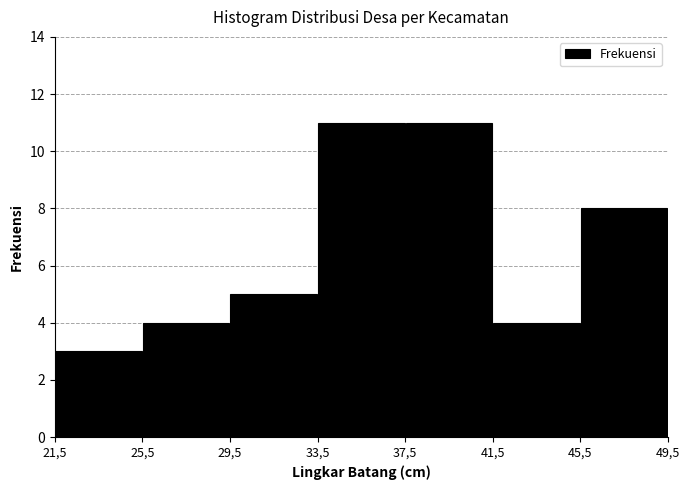

Reading right to left, what are all the values shown in this chart?

45,5=8	41,5=4	37,5=11	33,5=11	29,5=5	25,5=4	21,5=3